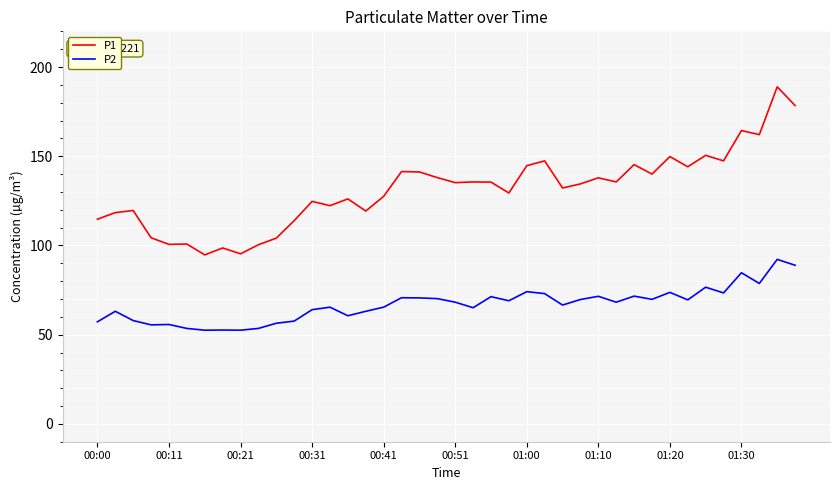

What is the maximum value shown in the chart?

188.9